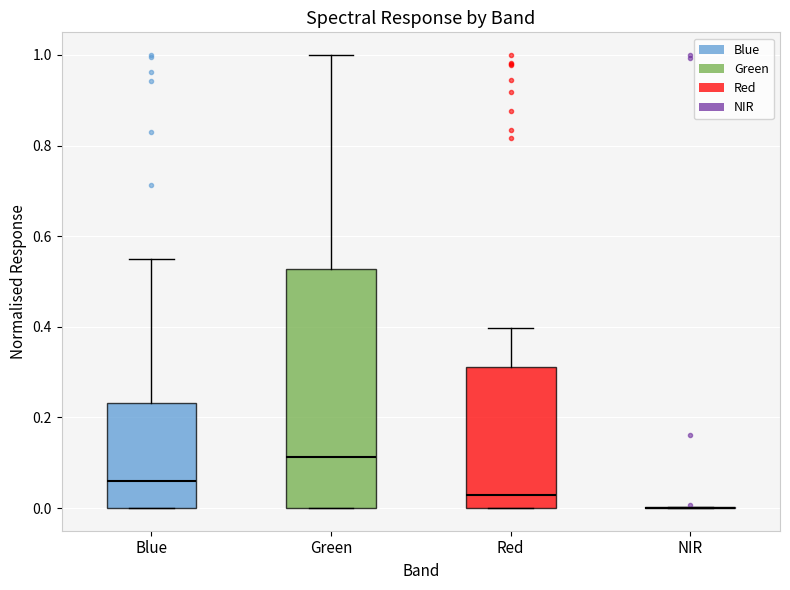

Reading left to right, transcribe this box plot: for each box, give where its median line is, the range the box spans, and where its two whiskers end, as read against the y-axis. The values are not printed on the chart, so give them approximately, as read against the axis.

Blue: median 0.06, box 0.00 to 0.24, whiskers 0.00 to 0.54
Green: median 0.12, box 0.00 to 0.52, whiskers 0.00 to 1.00
Red: median 0.02, box 0.00 to 0.32, whiskers 0.00 to 0.40
NIR: box collapsed to a line at 0.00, whiskers 0.00 to 0.00